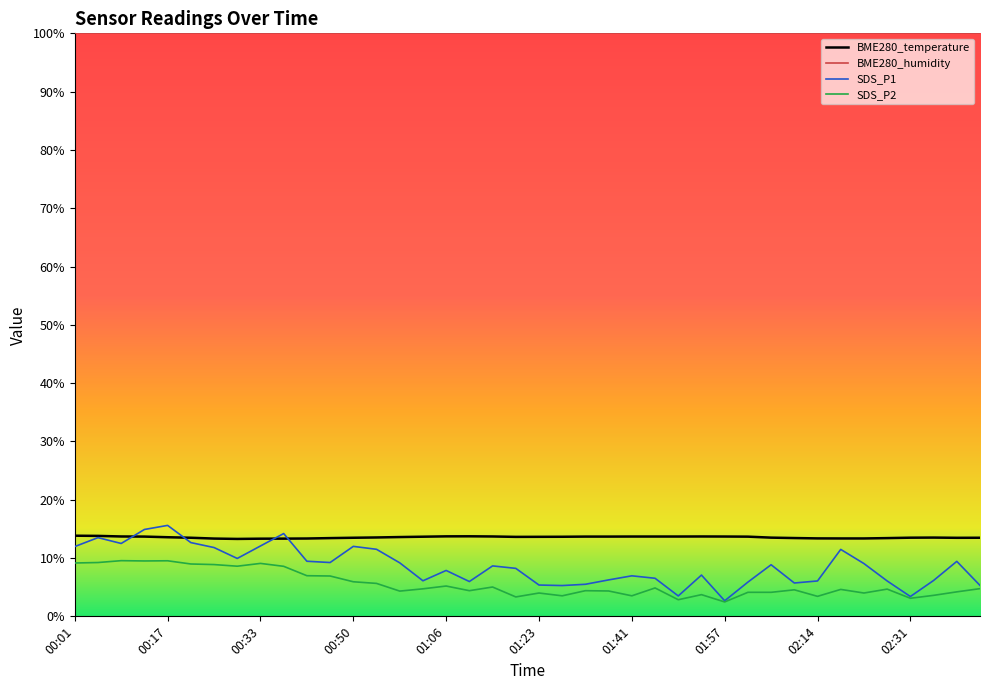

Which series has the largest range (max minus min)?

SDS_P1